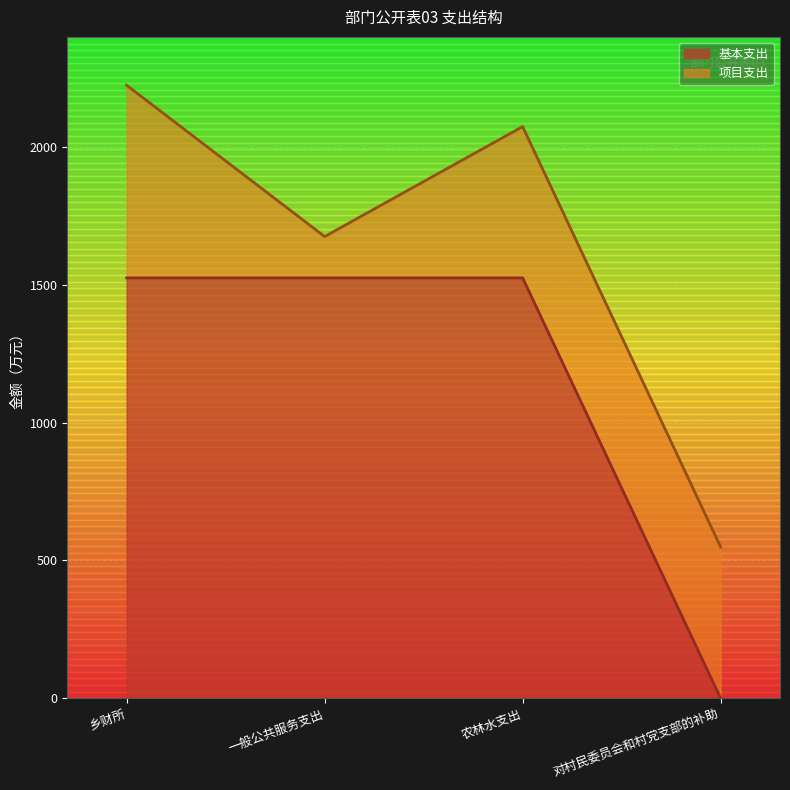

How many lines are shown in the chart?

2